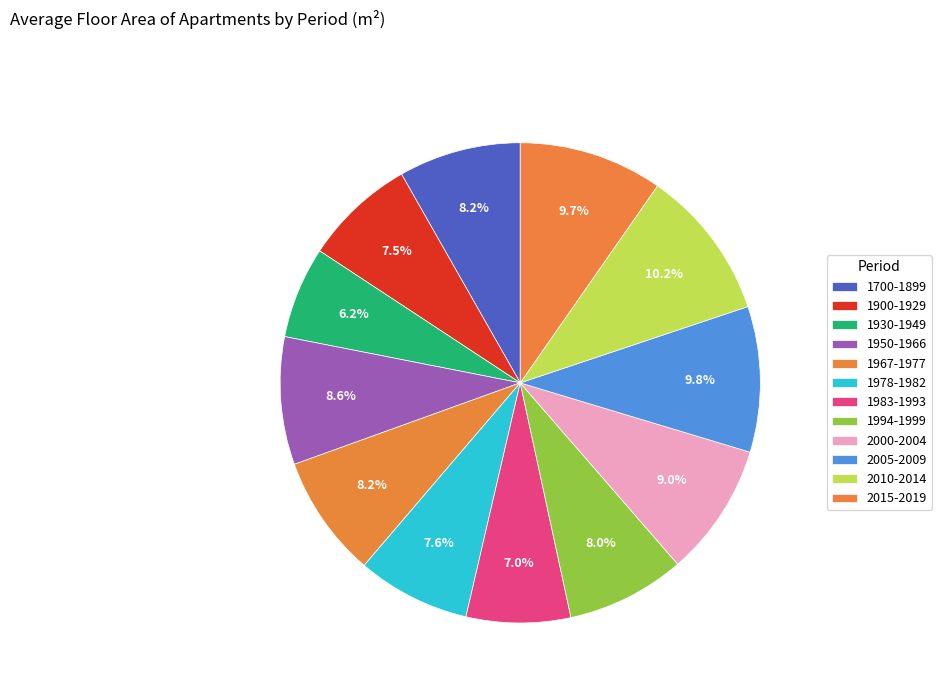

Is it true that 1967-1977 is 8% of the pie?

True